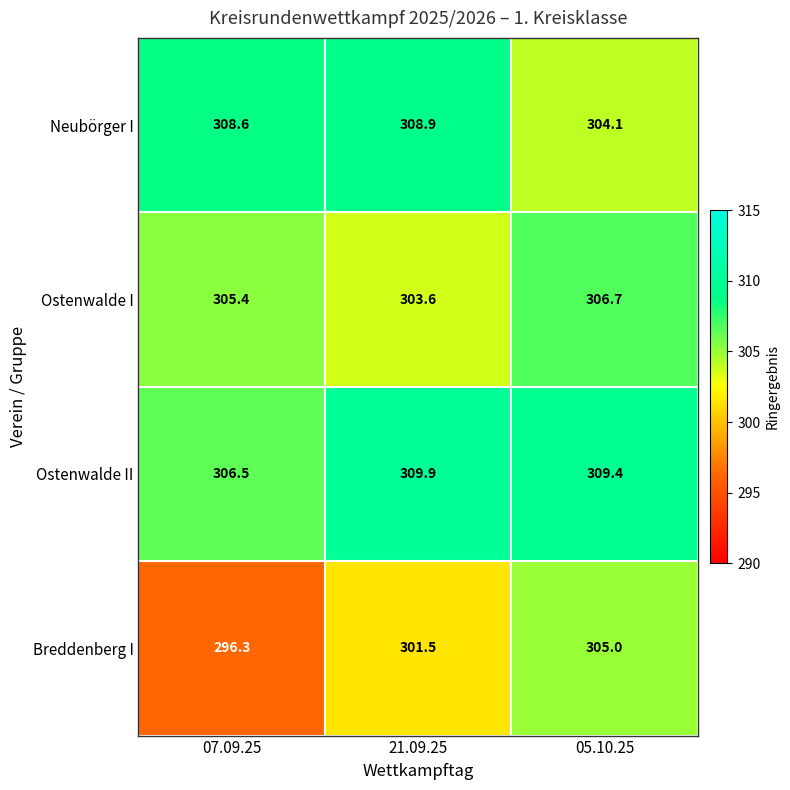

Which series changed the most between 07.09.25 and 21.09.25?

Breddenberg I